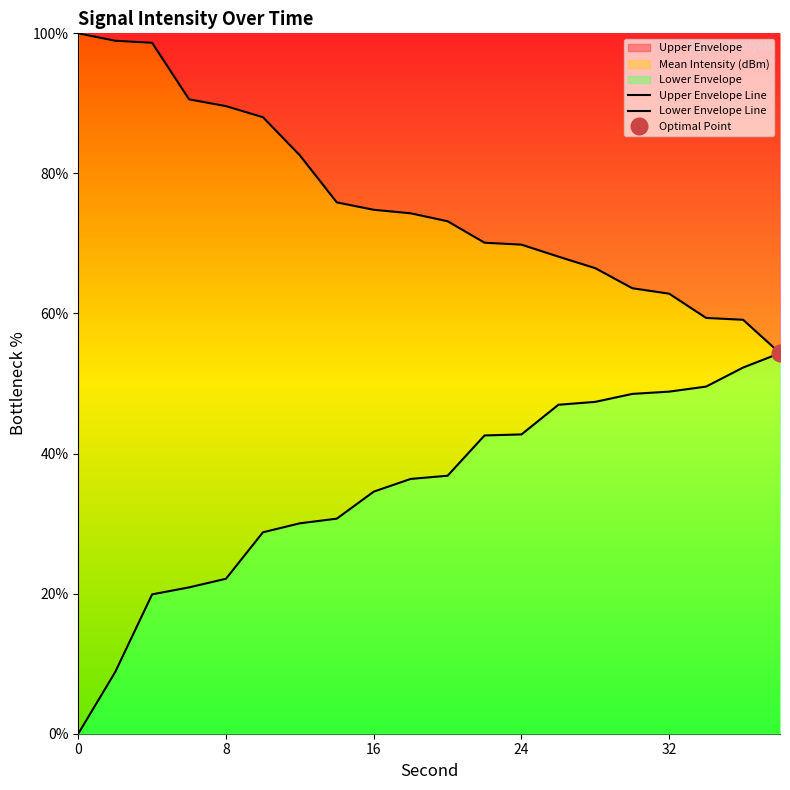

True or false: Upper Envelope Line has a value of 103.1 at 17.

False